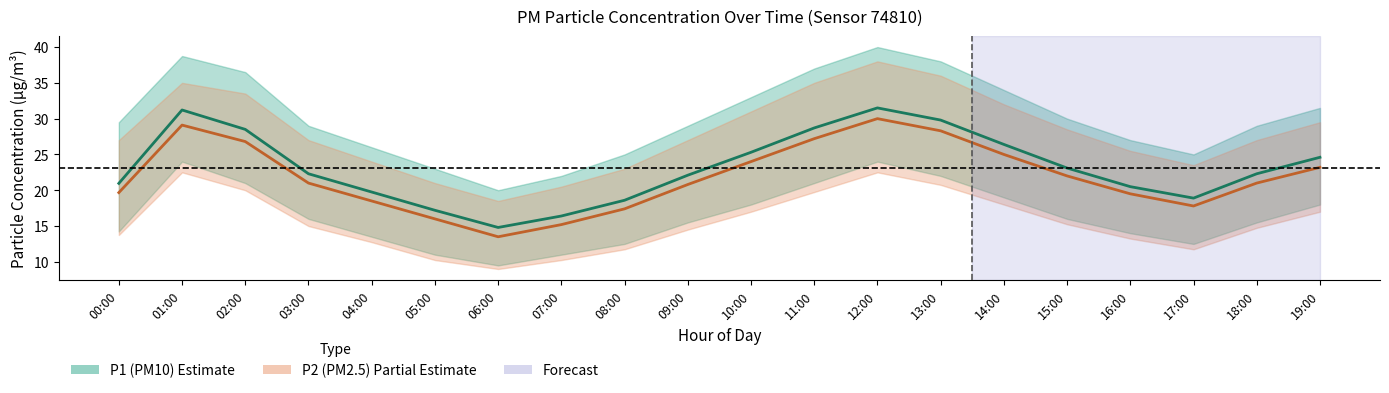

Rank the series at 07:00 from highest to lowest value.

P1 center, P2 center